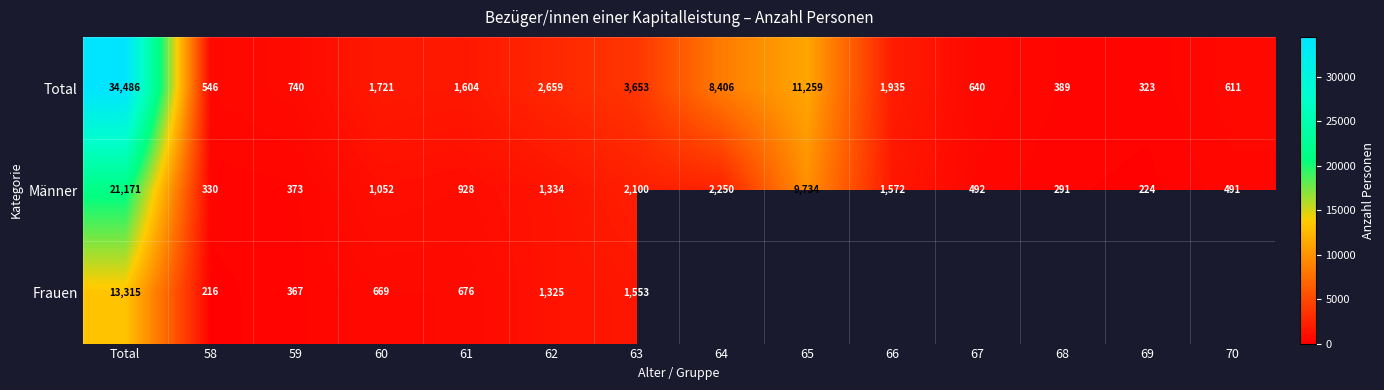

The value of Frauen at 58 is 216. True or false?

True